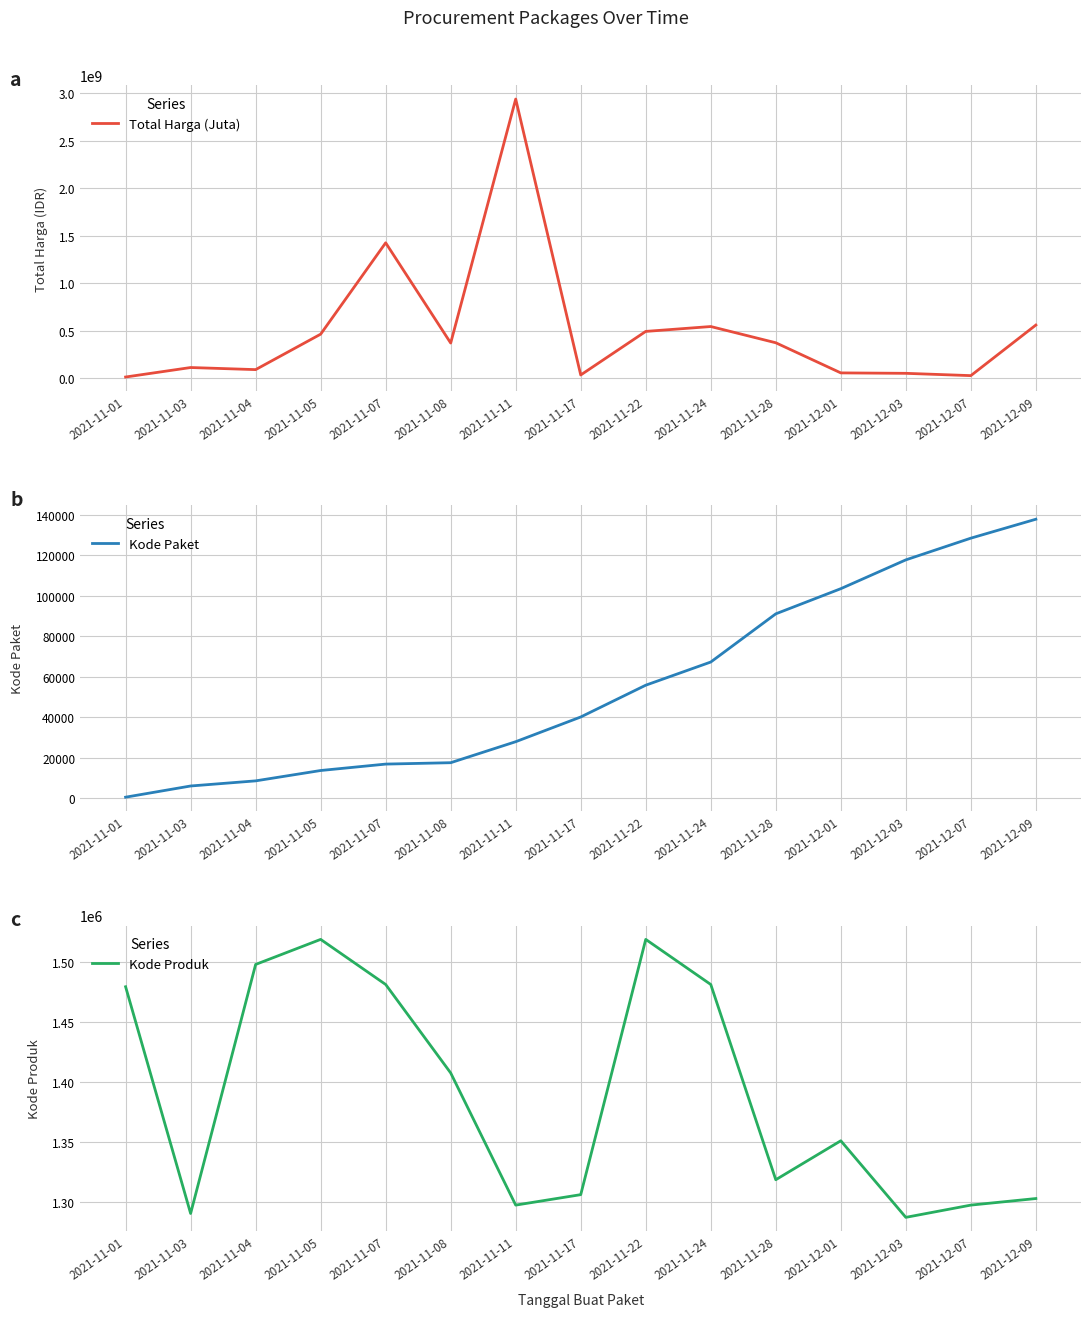

How many lines are shown in the chart?

3